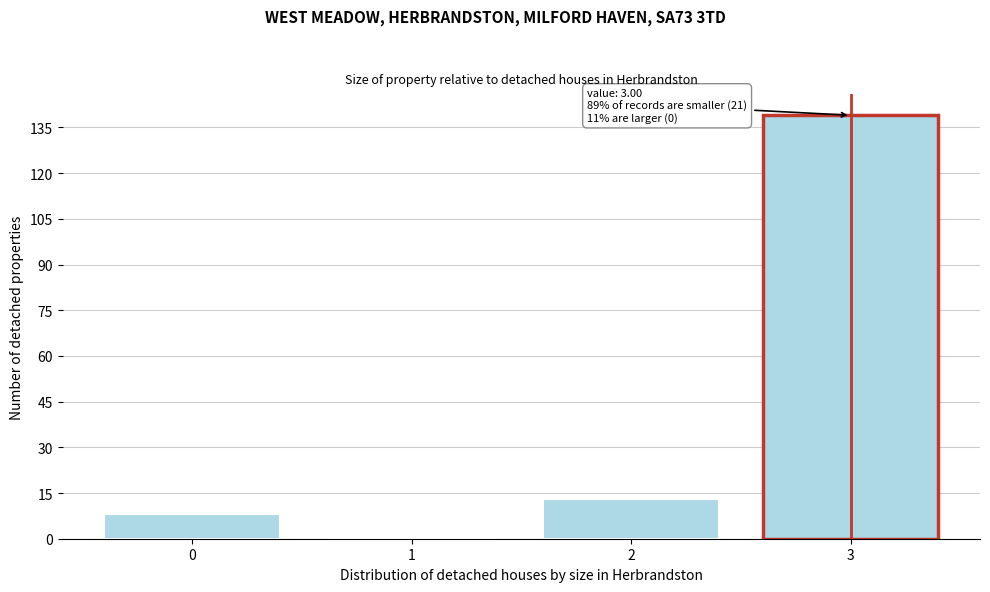

Over which range of the x-axis is the bar tallest?

2.5 to 3.5